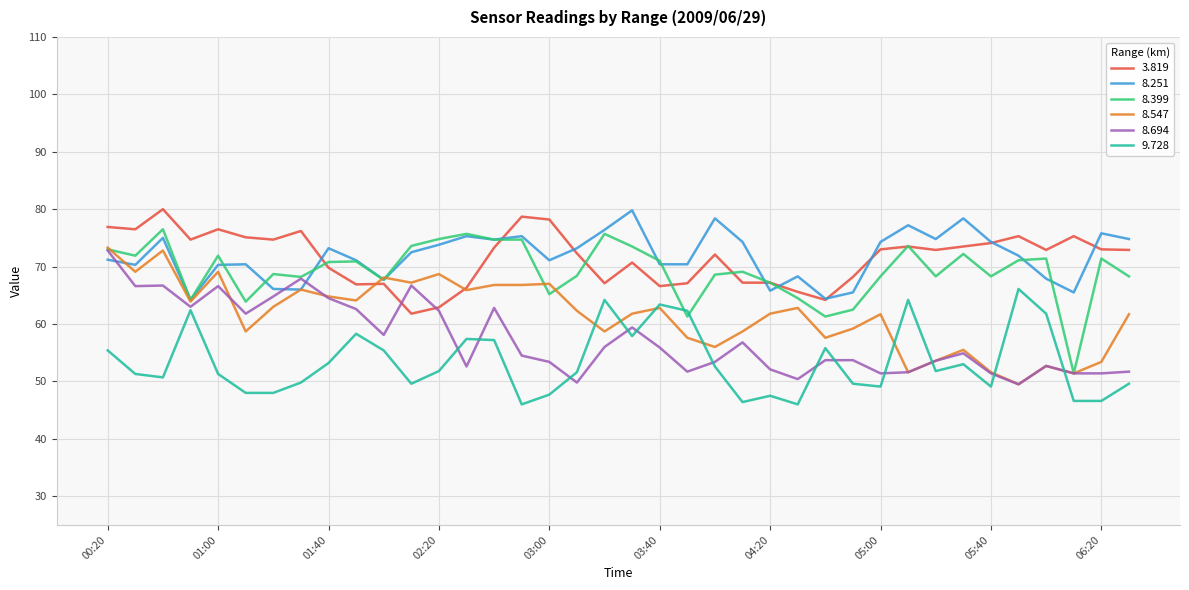

What is the smallest value displayed?

46.0